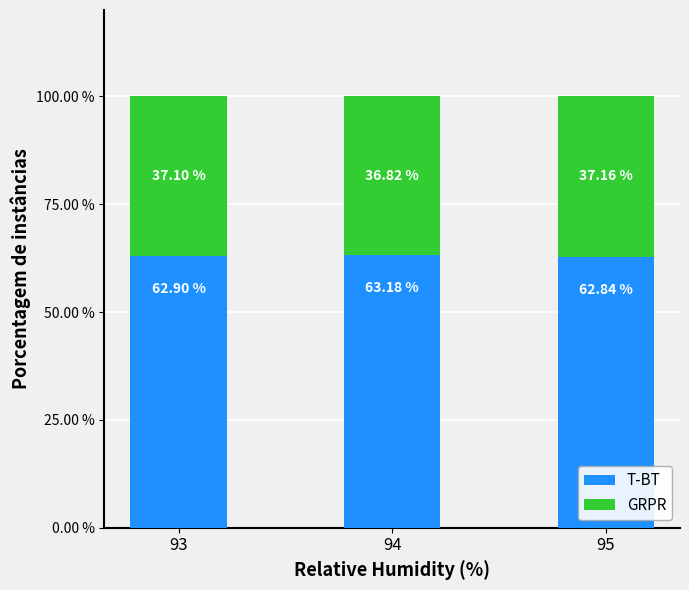

What is the approximate value of T-BT at 94?

63.2